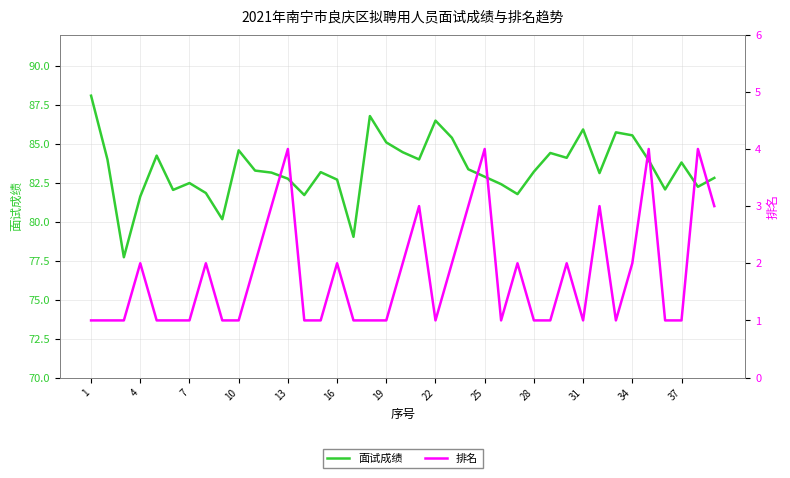

What is the minimum value shown in the chart?

1.0